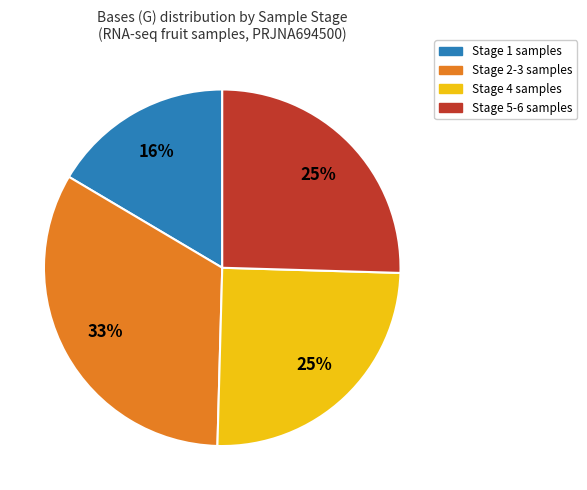

Does any single category account for the majority?

No